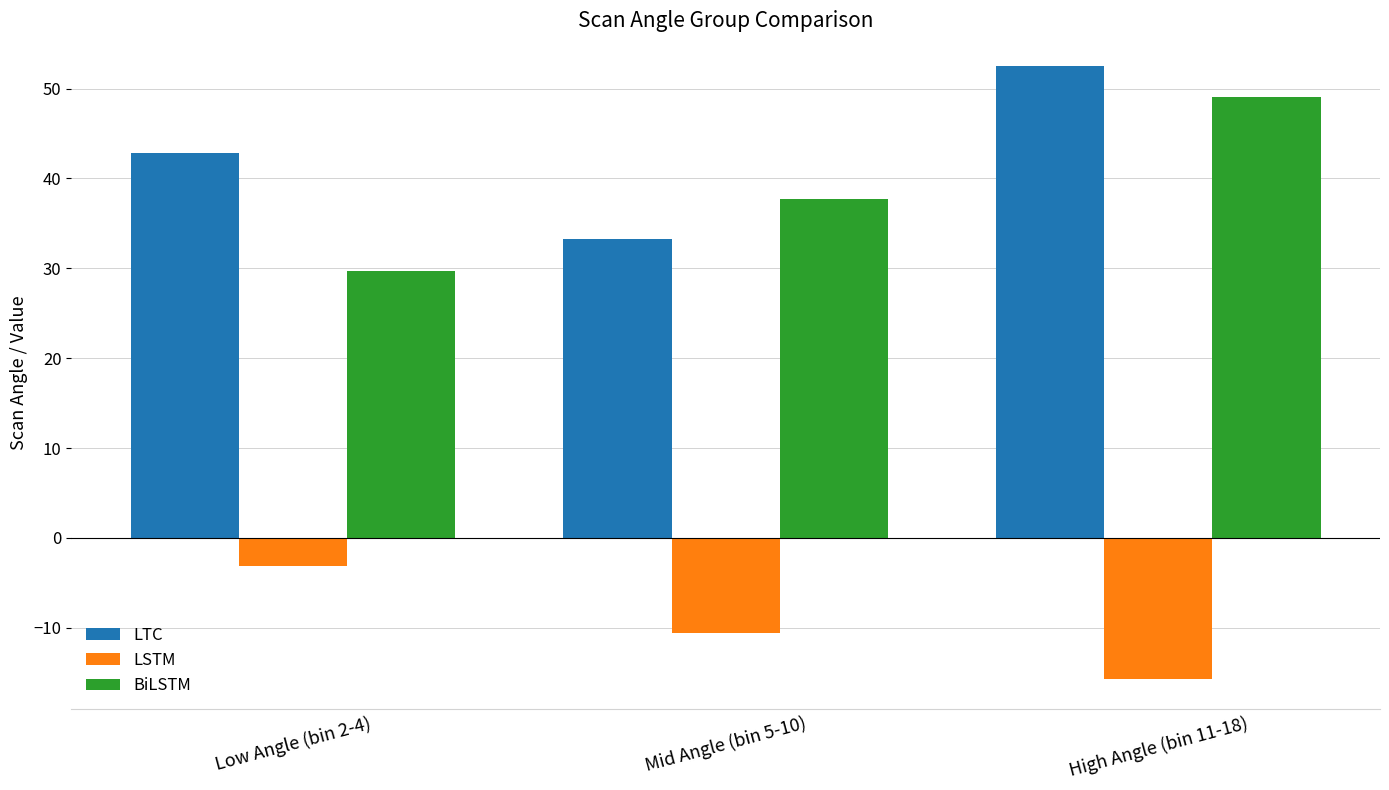

The LTC series shows 33.3 at Mid Angle (bin 5-10). True or false?

True